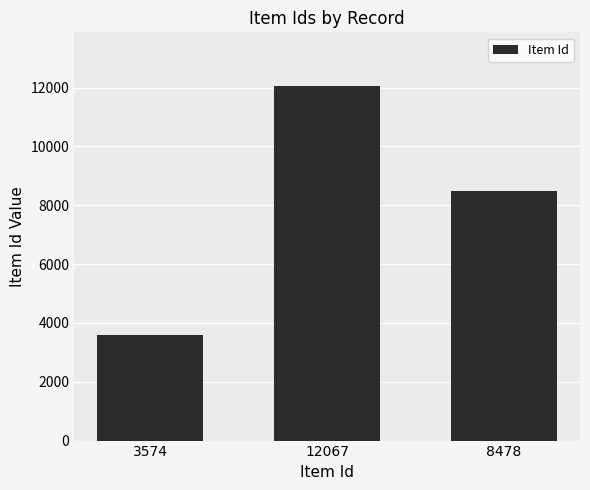

What is the label of the 2nd bar from the left?

12067